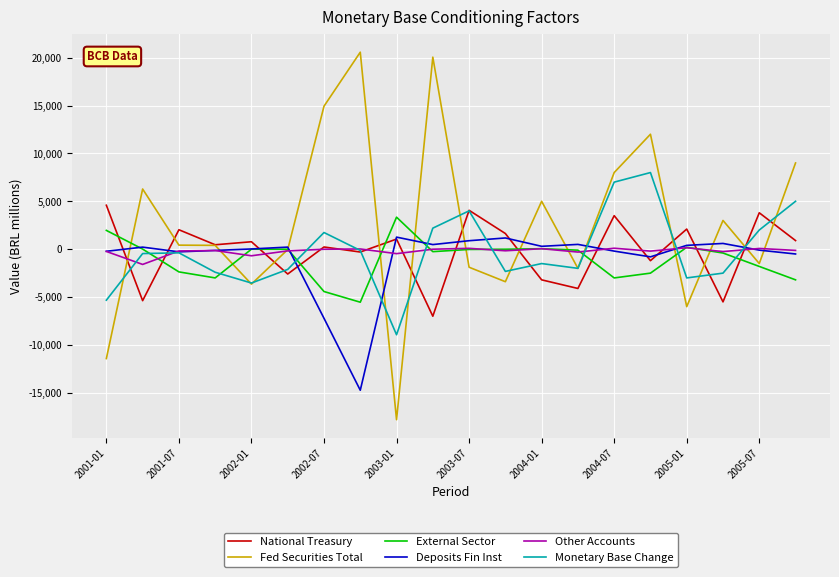

Is this an area chart (filled region under the line)?

No